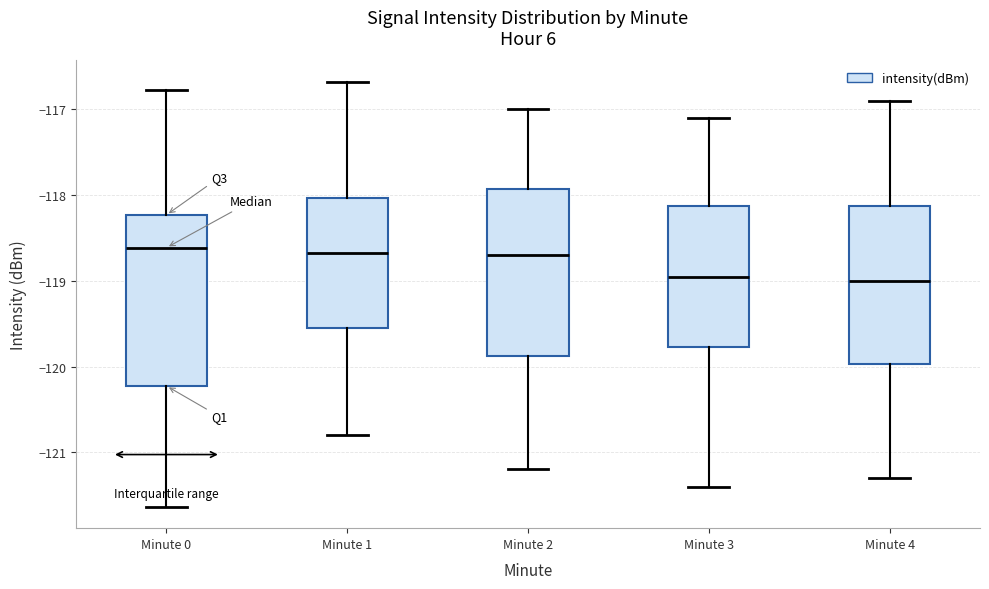

Reading left to right, read every box against the y-axis: the position of its median line, the range the box covers, and the ends of its whiskers. The values are not printed on the chart, so give them approximately, as read against the axis.

Minute 0: median -118.6, box -120.2 to -118.2, whiskers -121.6 to -116.8
Minute 1: median -118.7, box -119.5 to -118.0, whiskers -120.8 to -116.7
Minute 2: median -118.7, box -119.9 to -117.9, whiskers -121.2 to -117.0
Minute 3: median -118.9, box -119.8 to -118.1, whiskers -121.4 to -117.1
Minute 4: median -119.0, box -120.0 to -118.1, whiskers -121.3 to -116.9